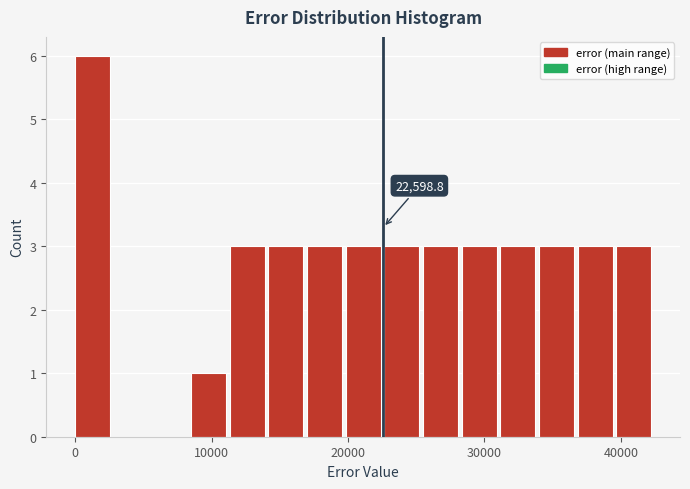

Read against the x-axis, roughly where is the centre of the tallest bar?

1000